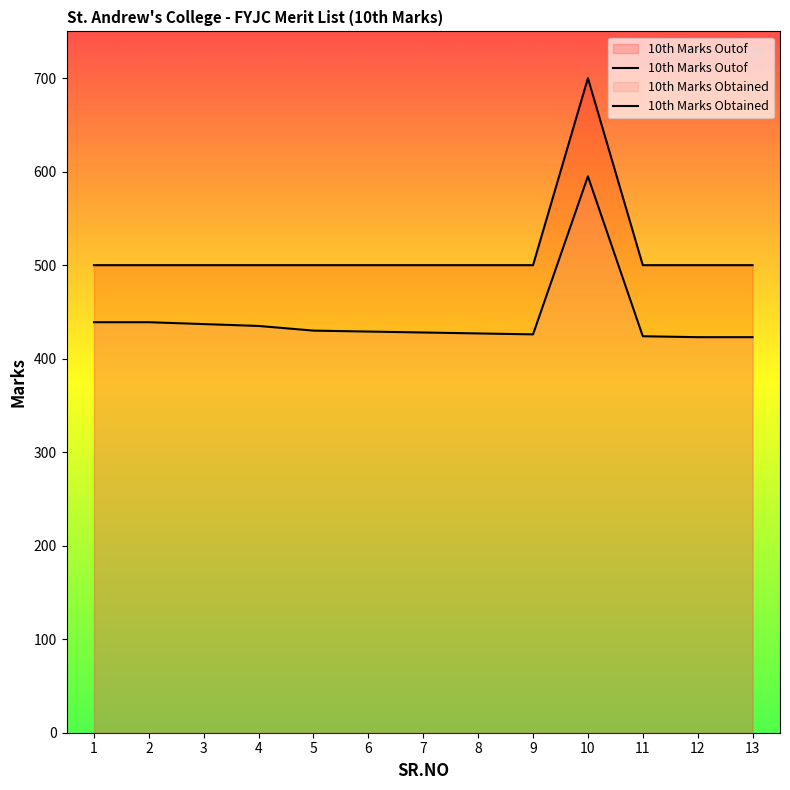

Does the chart display data point markers on the line(s)?

No